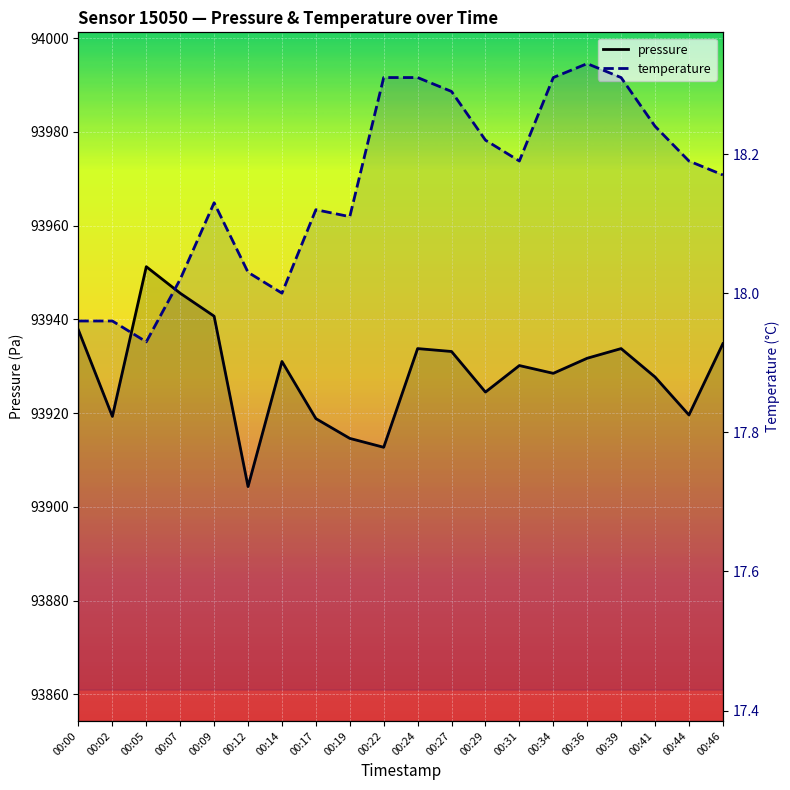

What is the value of the pressure point at the 14th from the left?

93930.1